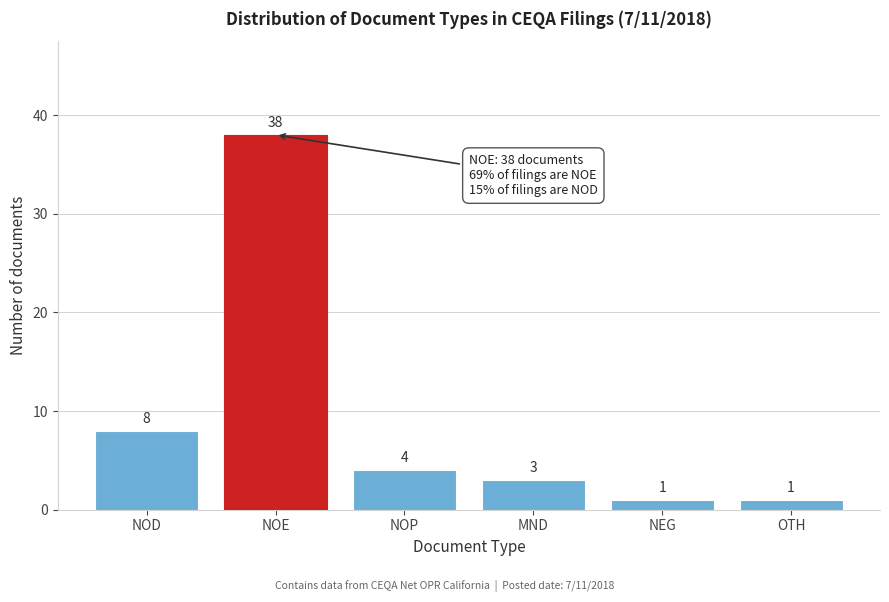

Reading left to right, list all the values displayed in this chart.

NOD=8	NOE=38	NOP=4	MND=3	NEG=1	OTH=1